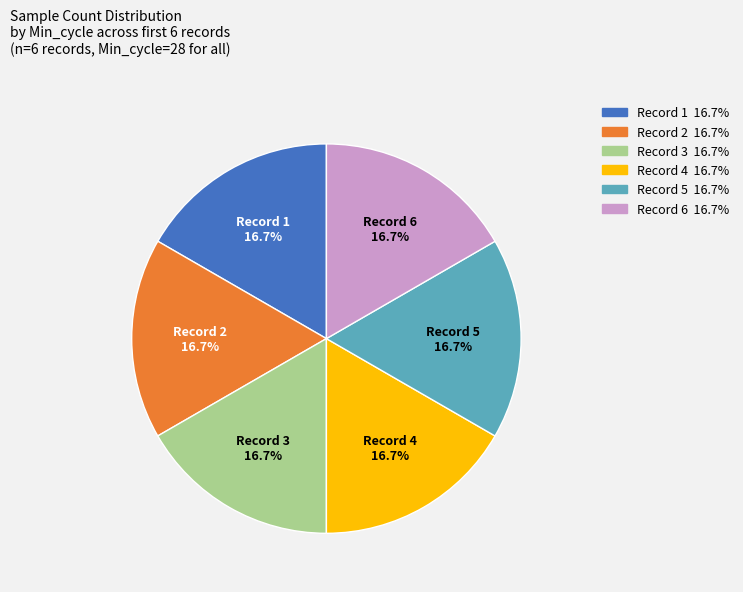

To the nearest percent, what is the average slice percentage?

17%